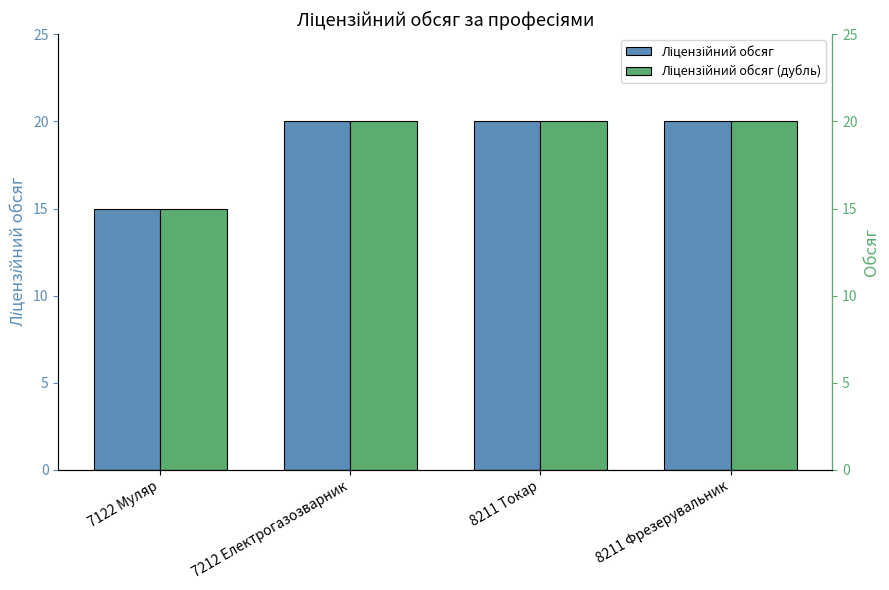

How many data points does each series have?

4